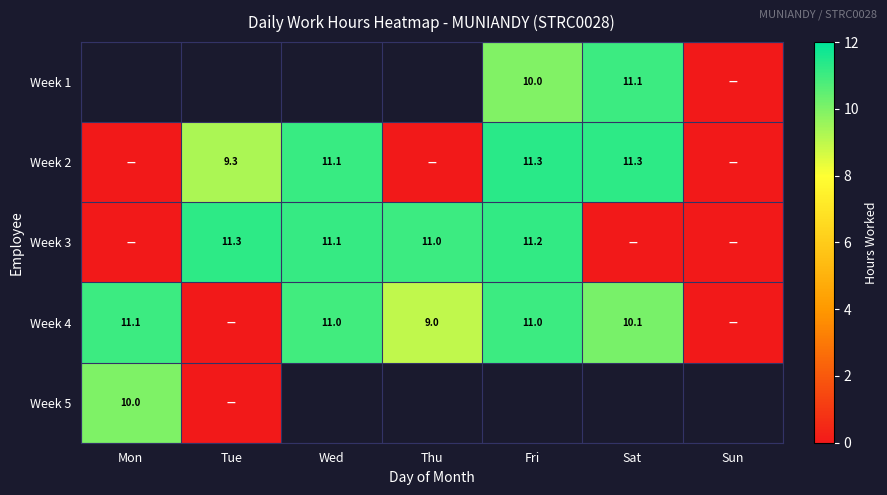

List the labels in order of Week 1 value, smallest first.

Sun, Mon, Tue, Wed, Thu, Fri, Sat